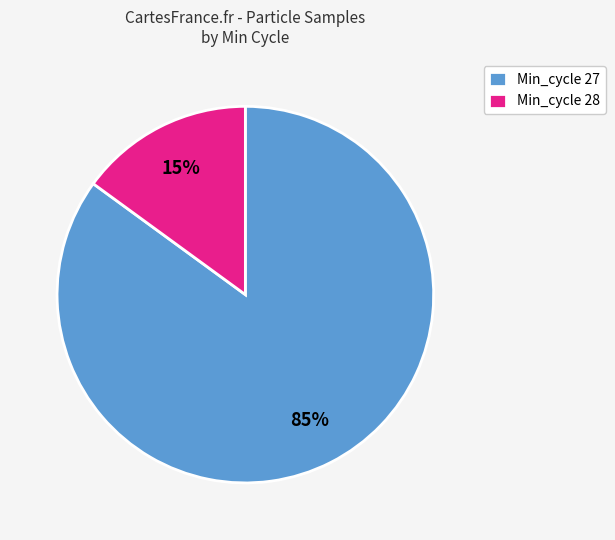

Is there any slice that represents more than half of the pie?

Yes